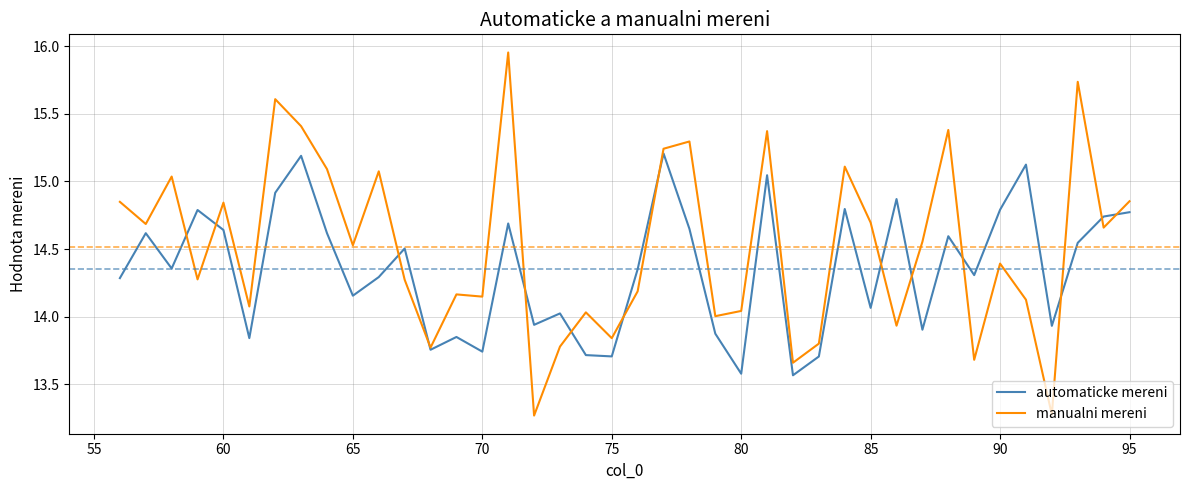

Which series has the largest total across all categories?

manualni mereni